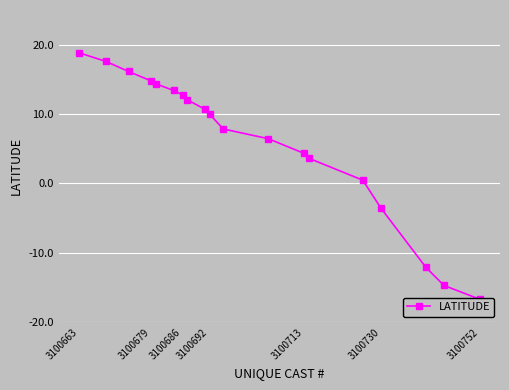

How many values are below zero?

4